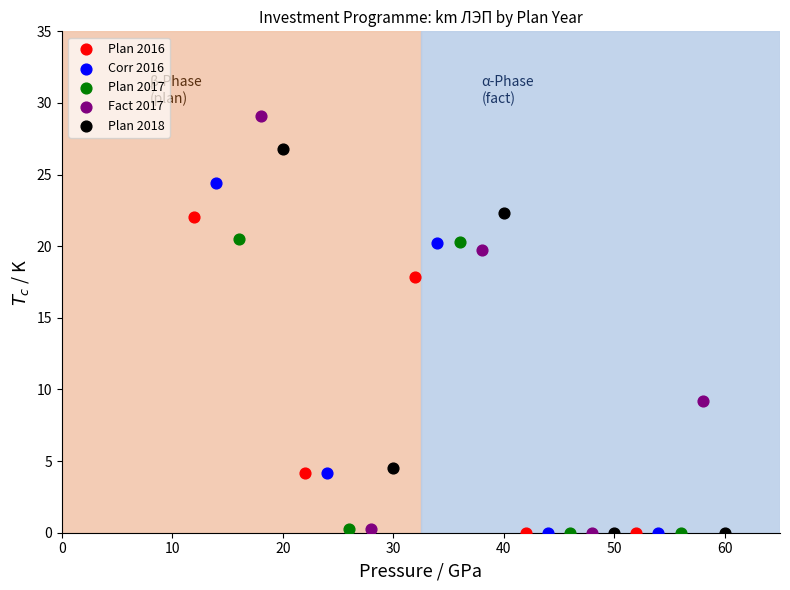

Which series has the widest spread of Y values?

Fact 2017